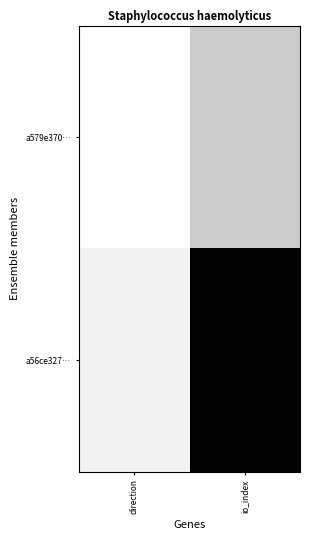

How many categories are shown in the chart?

2